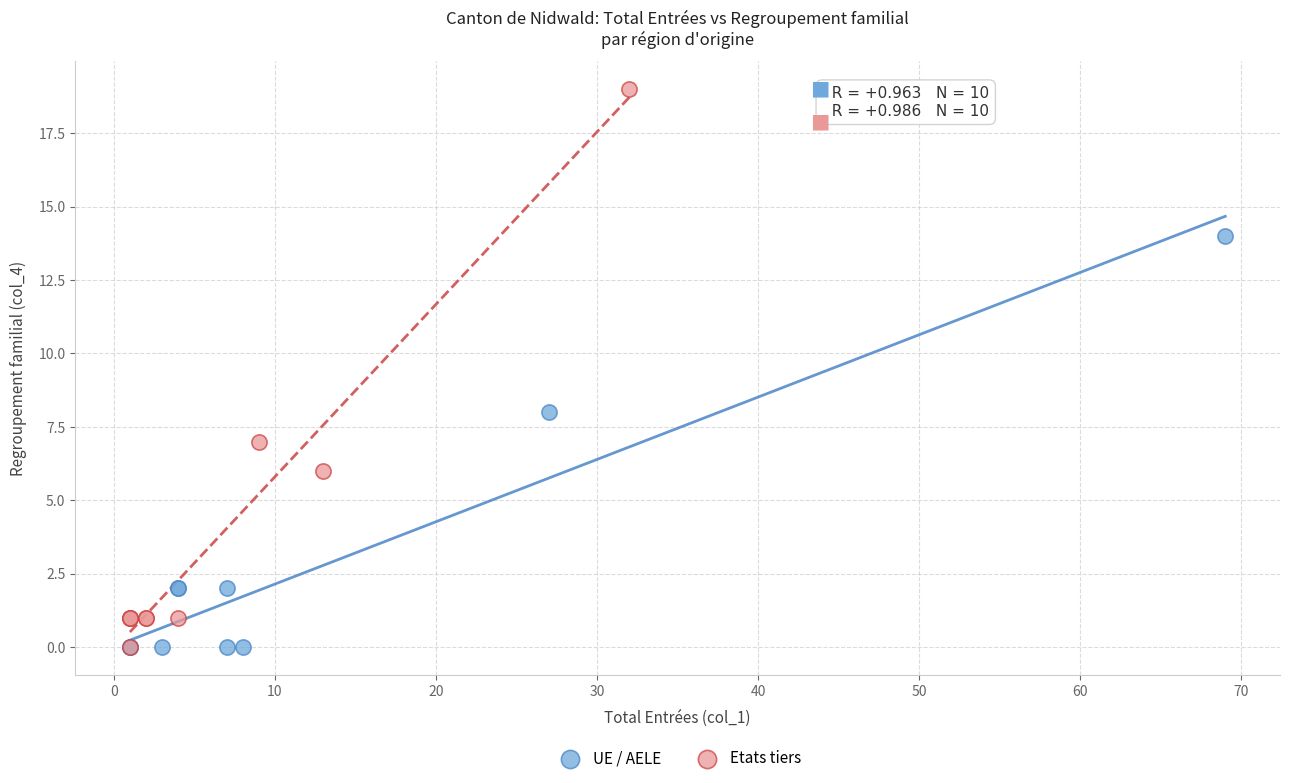

Which series contains the highest Y value?

Etats tiers